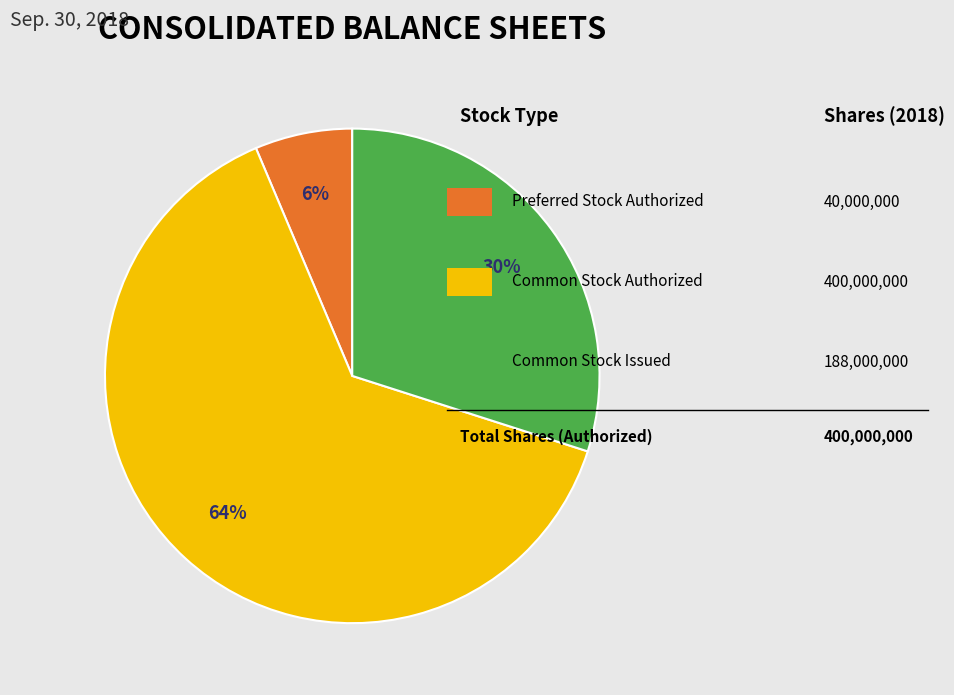

Does any single category account for the majority?

Yes